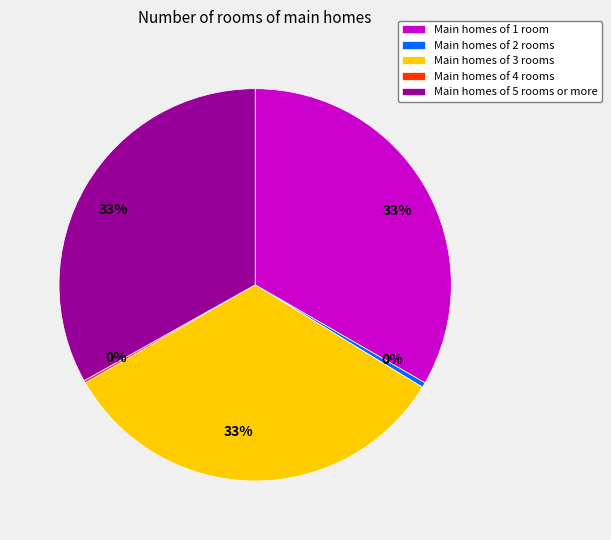

Does any single category account for the majority?

No